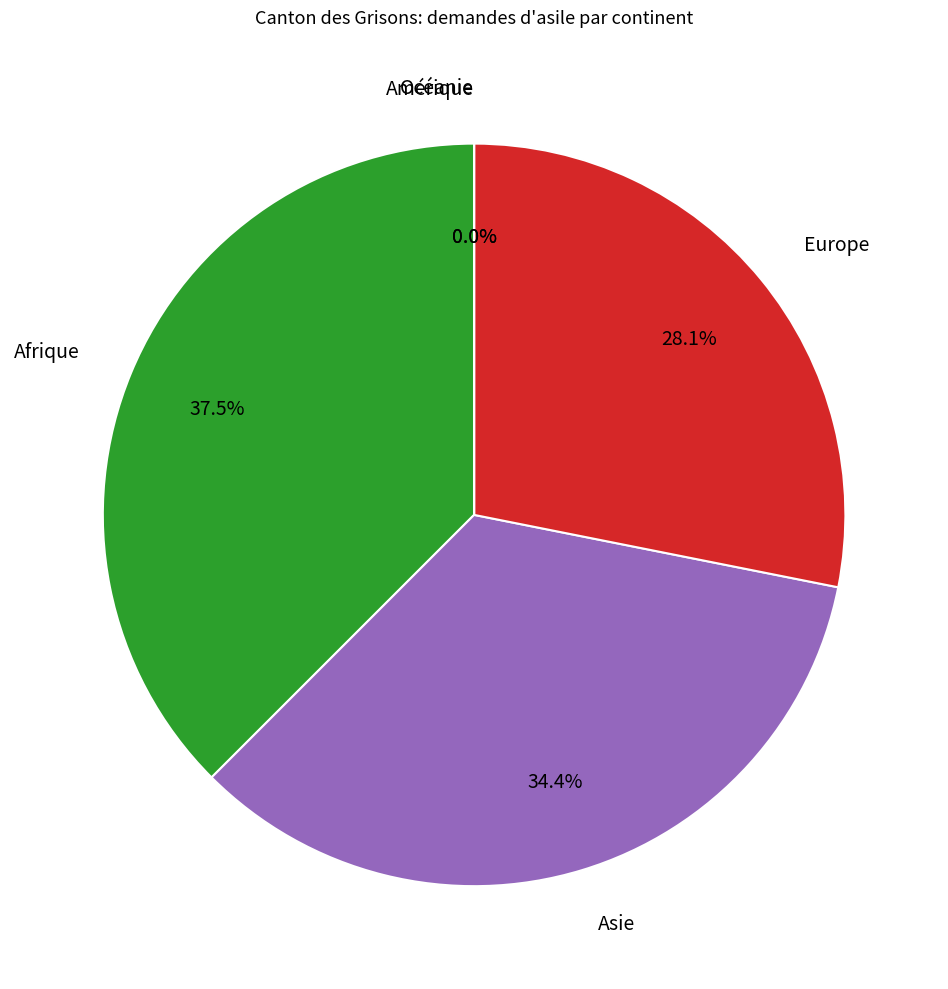

How many slices are in this pie chart?

5